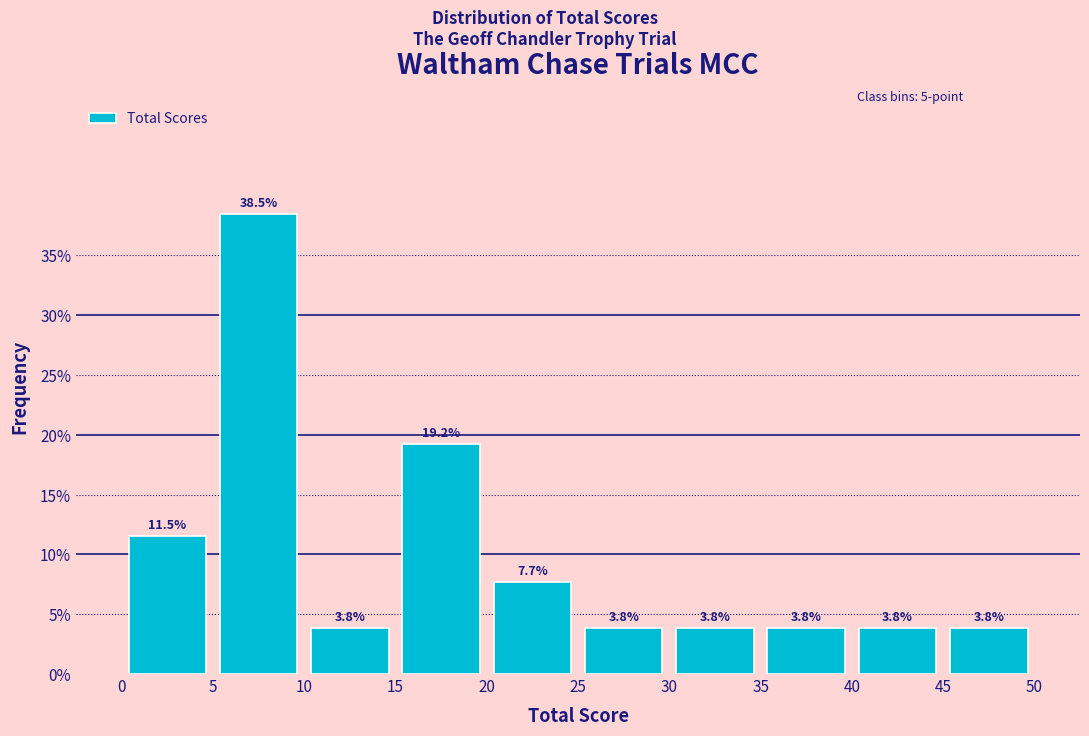

What is the height of the bar covering 5 to 10 on the x-axis?

38.5